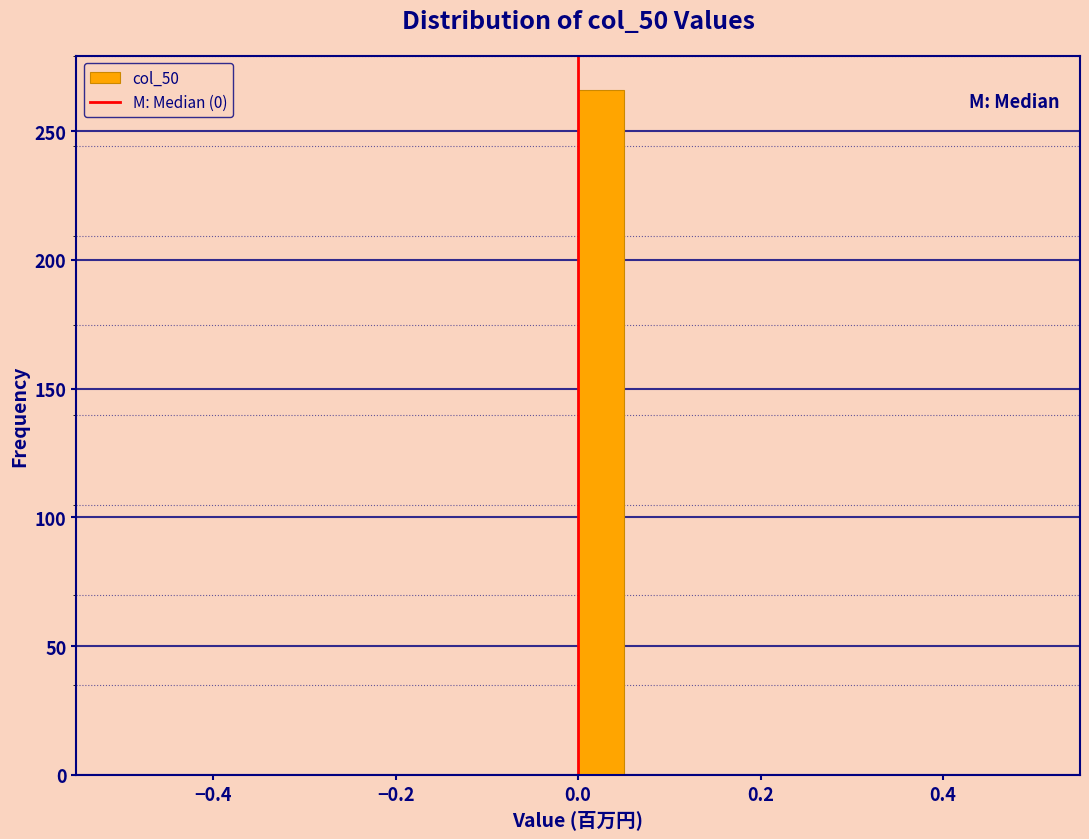

Around what value on the x-axis is the tallest bar? Give the approximate position of its centre, as read against the axis.

0.02